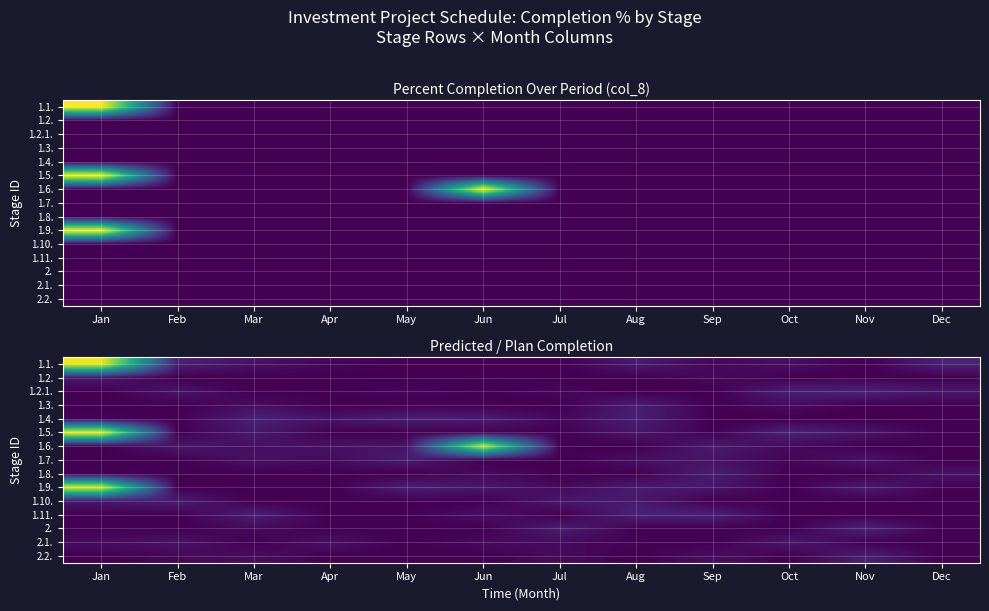

List the series in order of their peak value, highest first.

1.5., 1.1., 1.9., 1.6., 2., 1.11., 1.4., 1.2.1., 2.2., 1.3., 1.8., 1.10., 1.7., 2.1., 1.2.